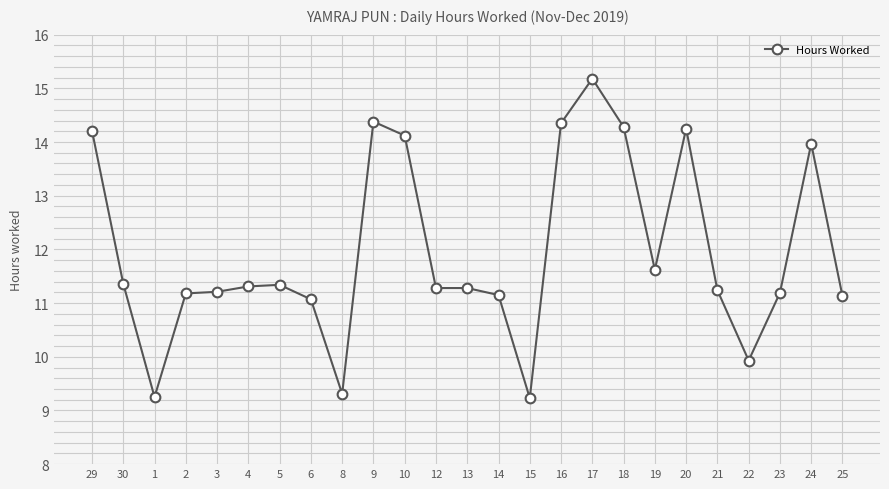

True or false: the data shows 6.2 at 6.

False